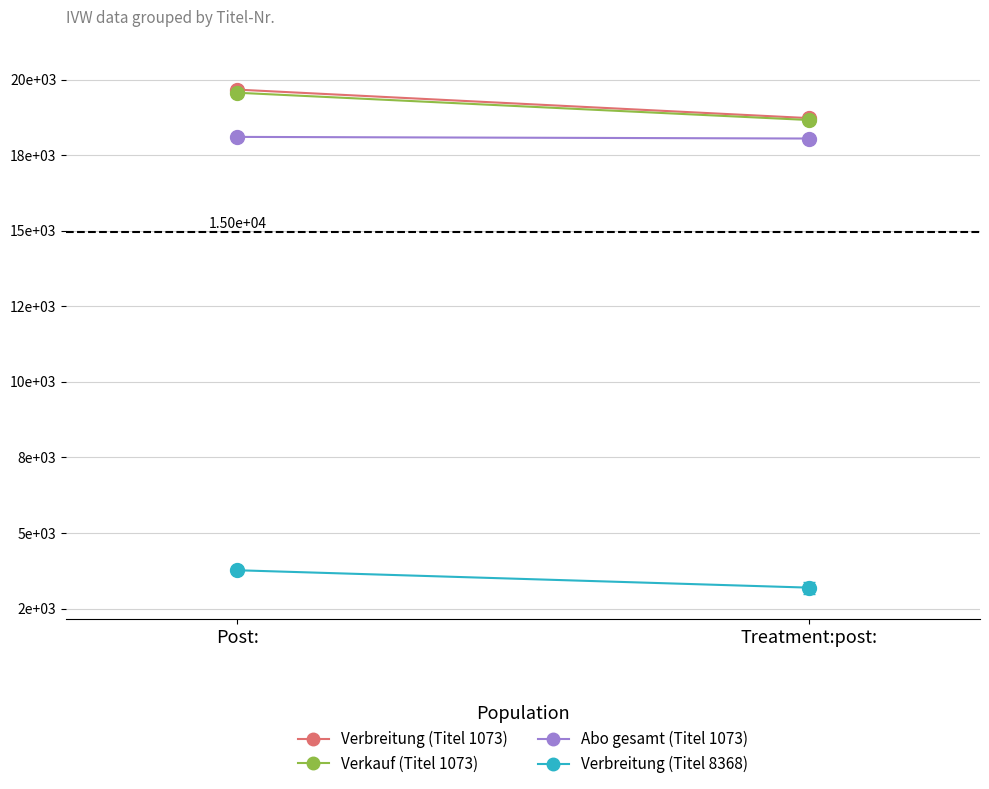

What is the difference between the maximum and minimum values in the Verkauf (Titel 1073) series?

902